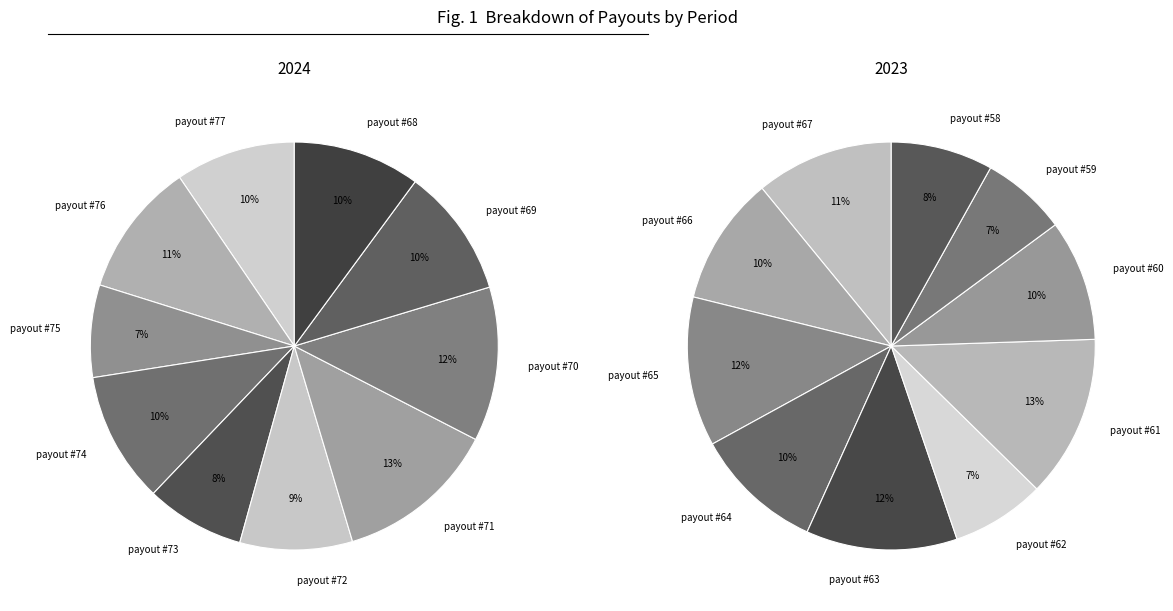

Is the sum of payout #62 and payout #76 greater than half?

No